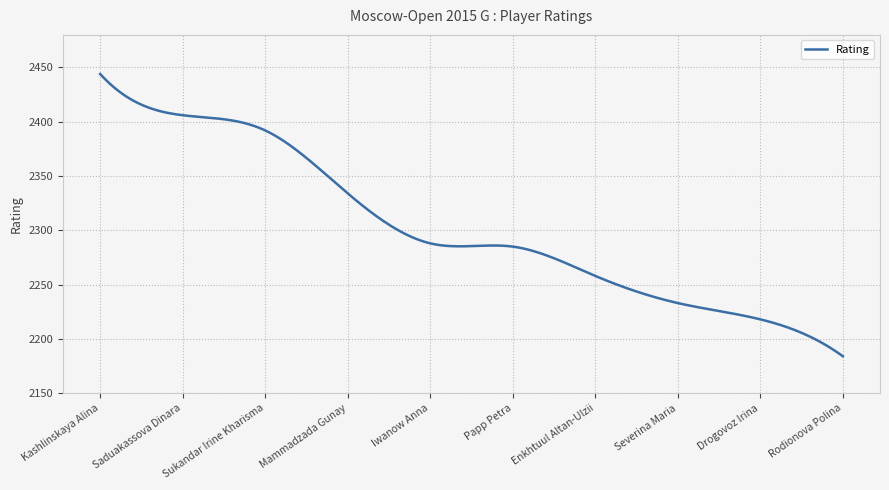

What is the minimum value shown in the chart?

2184.0